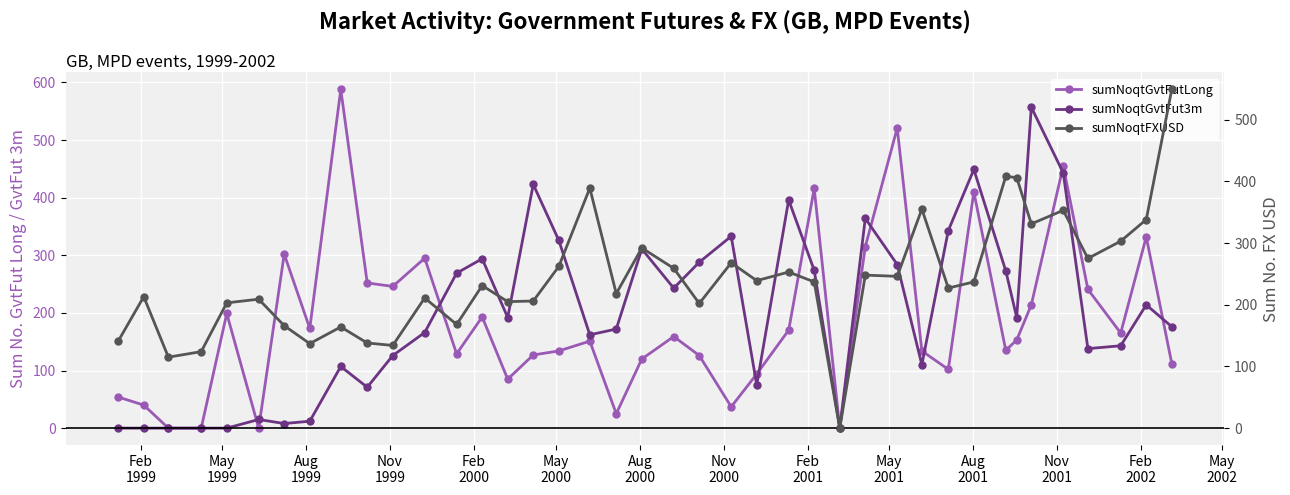

What is the sum of all sumNoqtGvtFut3m values?

7949